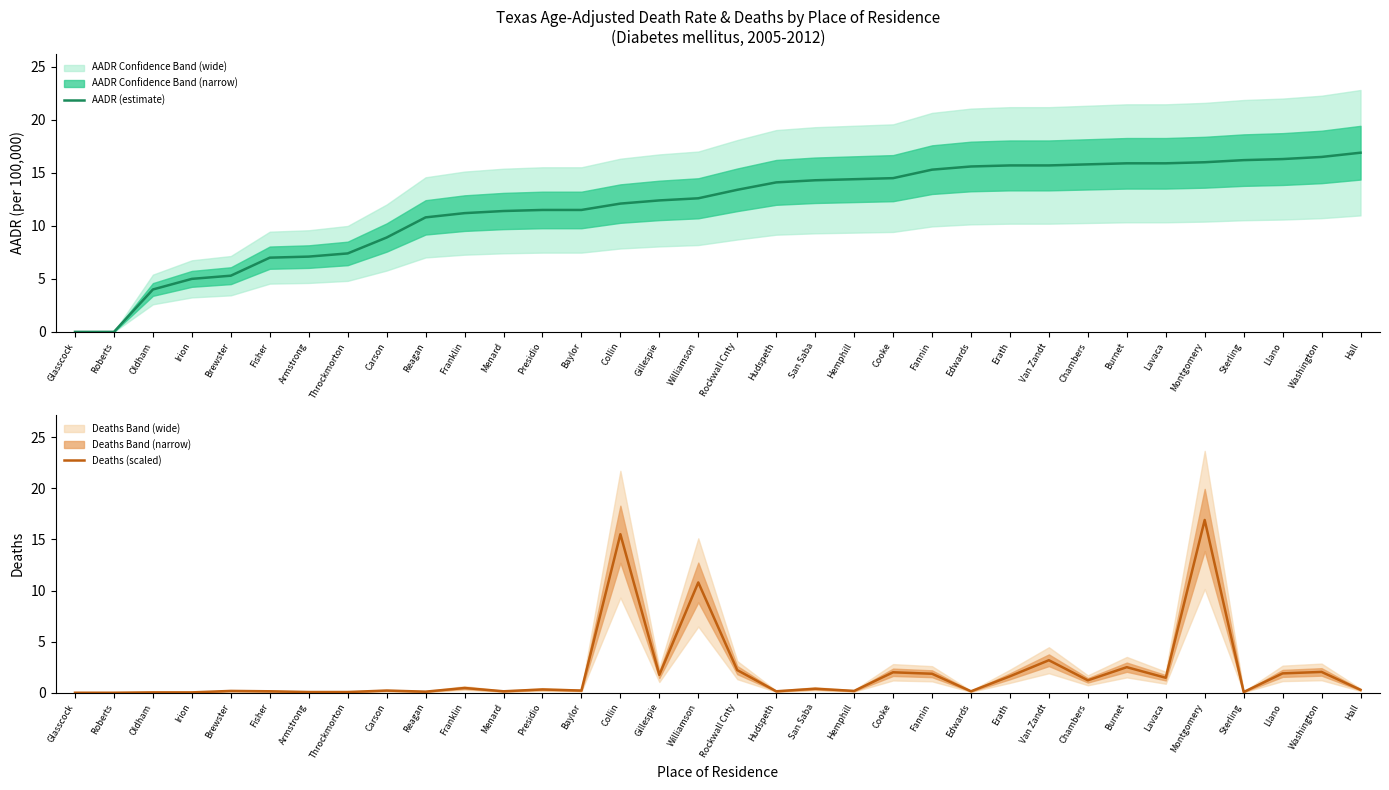

What position from the right is Reagan?

25